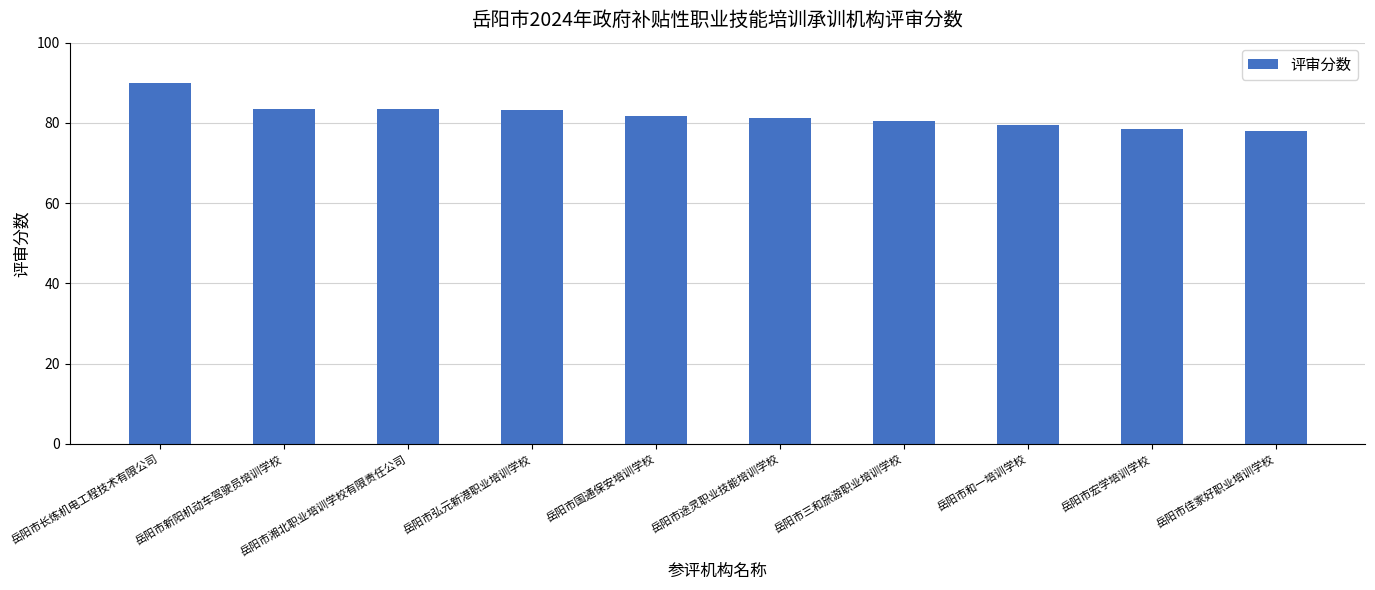

Approximately how many times larger is the value at 岳阳市湘北职业培训学校有限责任公司 compared to 岳阳市佳家好职业培训学校?

1.1